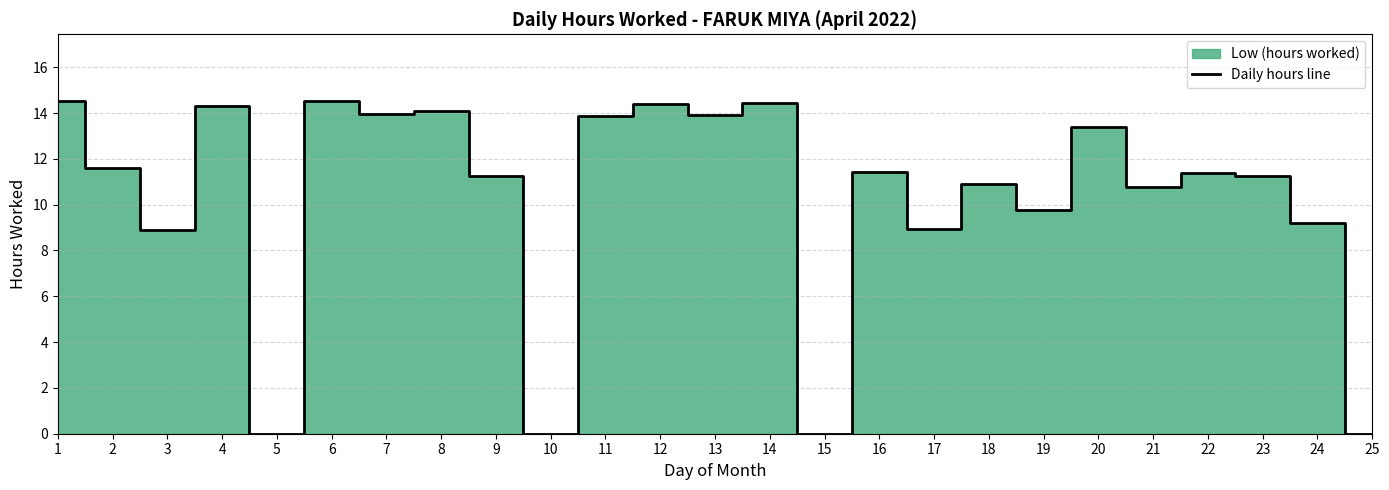

Rank the categories by value from lowest to highest.

5, 10, 15, 25, 3, 17, 24, 19, 21, 18, 9, 23, 22, 16, 2, 20, 11, 13, 7, 8, 4, 12, 14, 1, 6